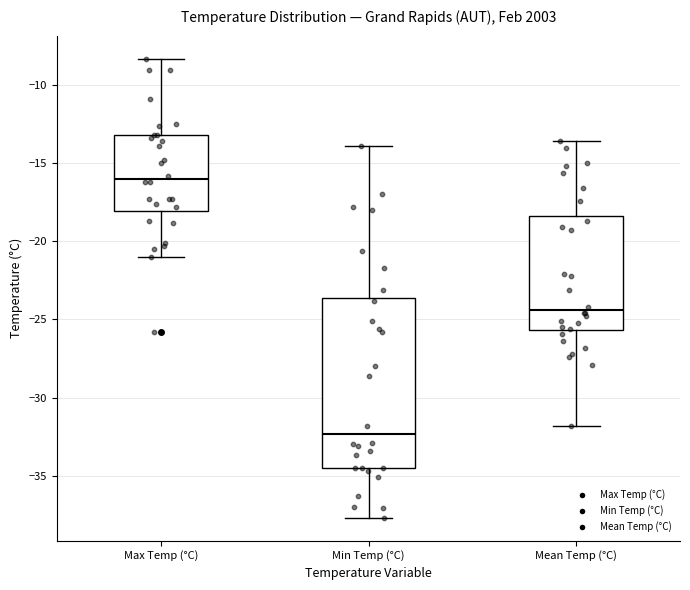

Which box is the tallest, from its lower edge to its upper edge?

Min Temp (°C)